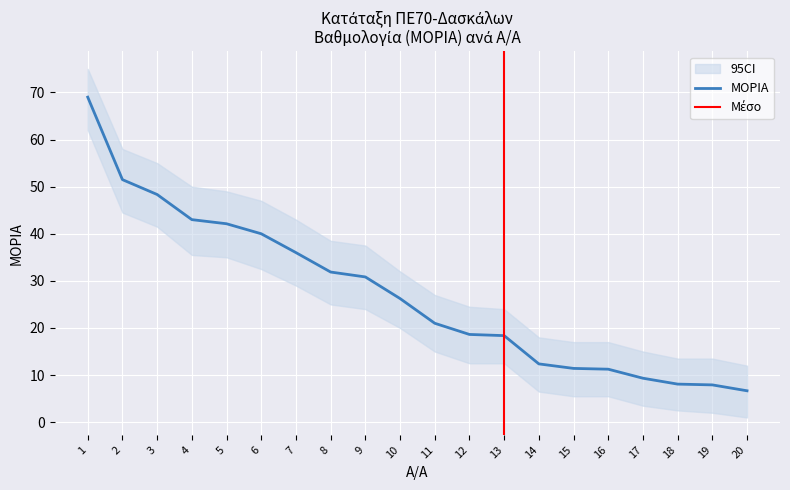

At which category does the chart reach its peak across all series?

1